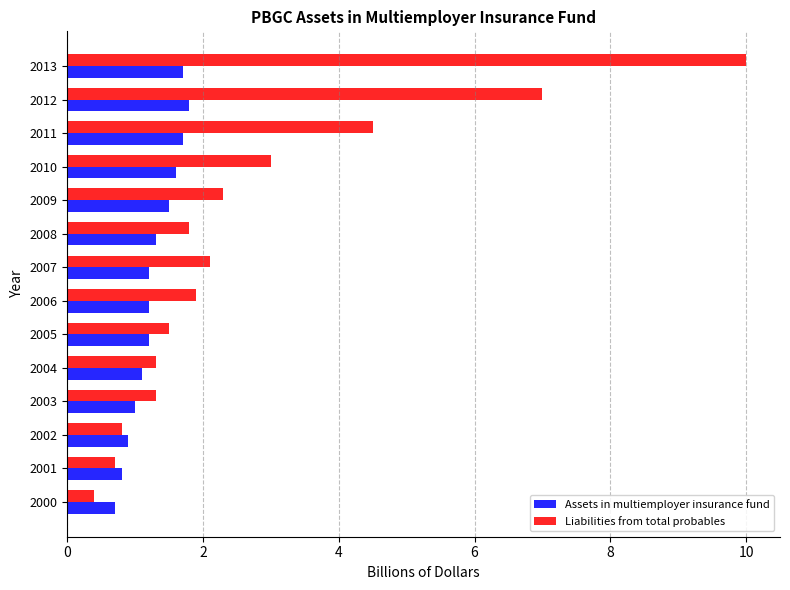

Rank the series by their maximum value, from lowest to highest.

Assets in multiemployer insurance fund, Liabilities from total probables